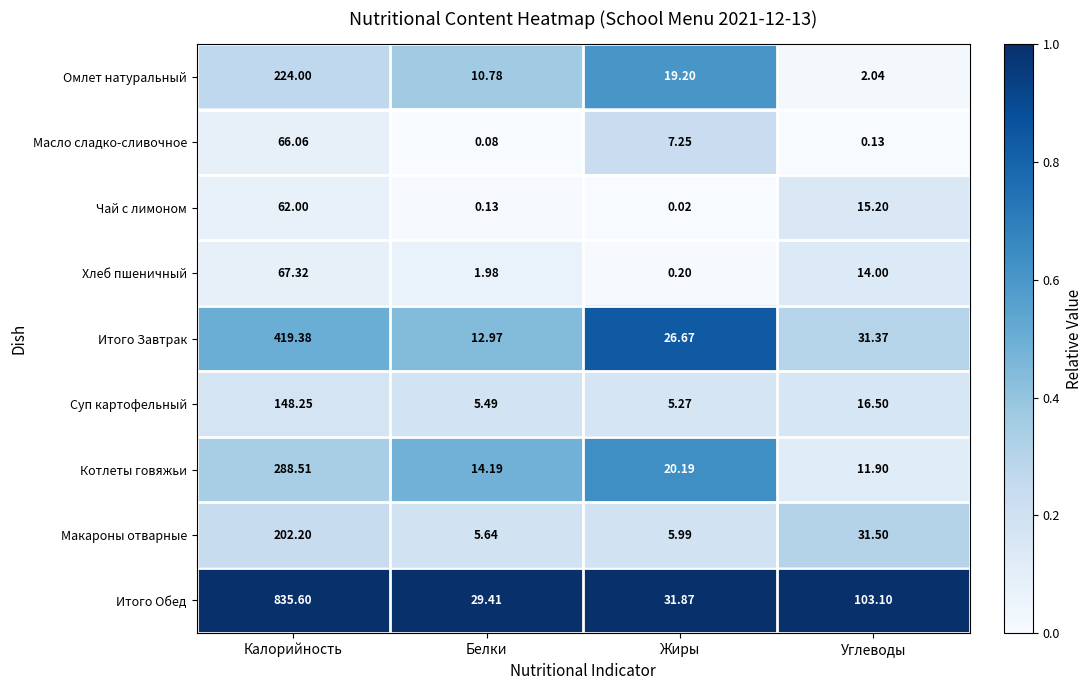

List the labels in order of Итого Завтрак value, smallest first.

Белки, Жиры, Углеводы, Калорийность